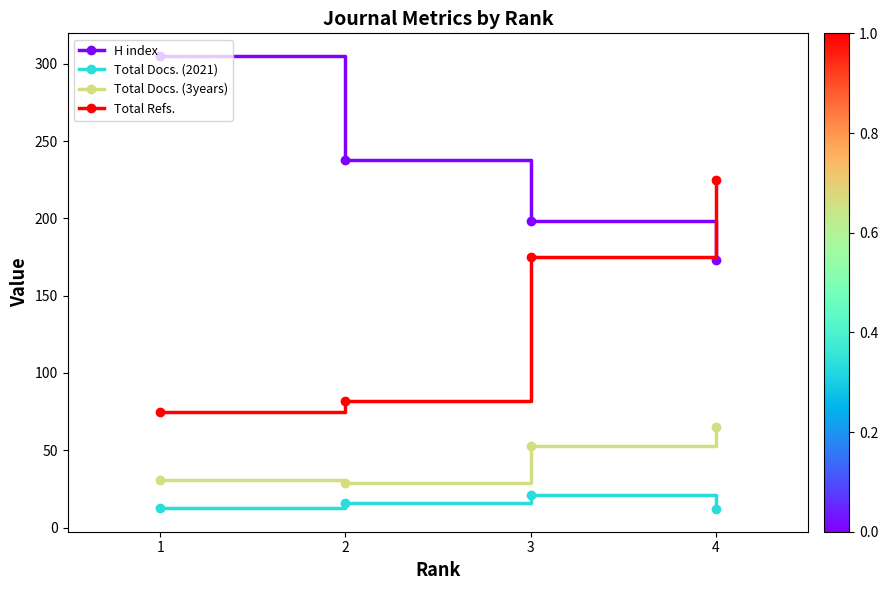

Which series changed the most between 2 and 4?

Total Refs.